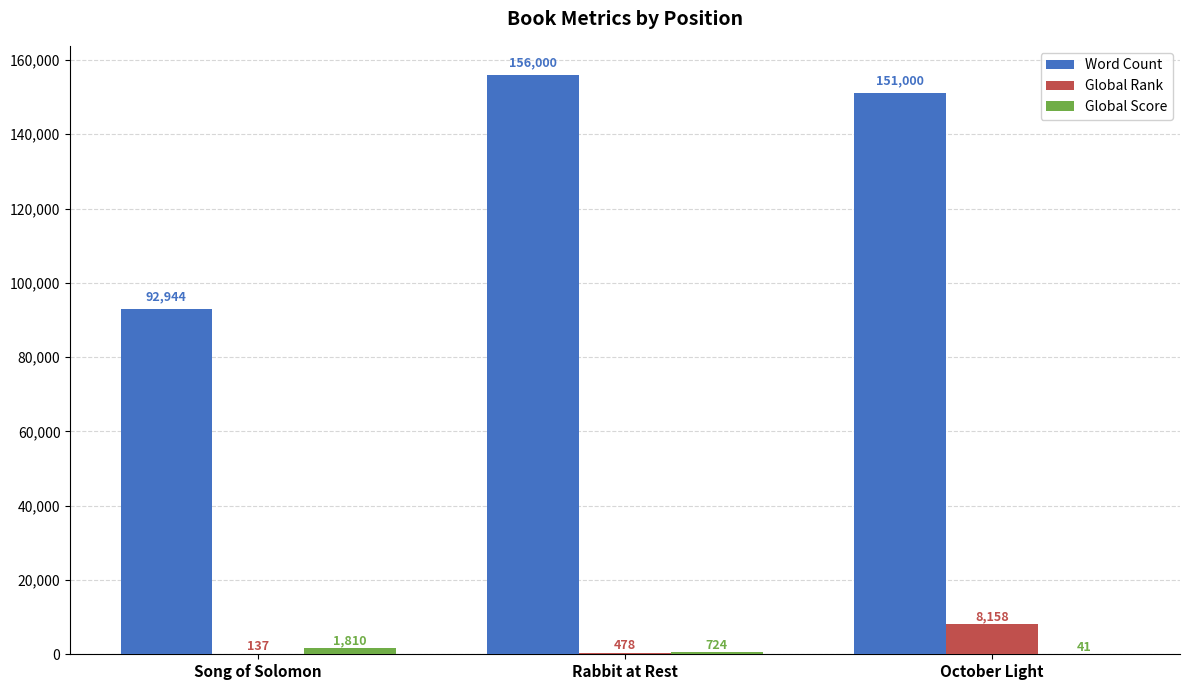

Reading left to right, what are all the values shown in this chart?

Word Count: Song of Solomon=92944	Rabbit at Rest=156000	October Light=151000
Global Rank: Song of Solomon=137	Rabbit at Rest=478	October Light=8158
Global Score: Song of Solomon=1810	Rabbit at Rest=724	October Light=41